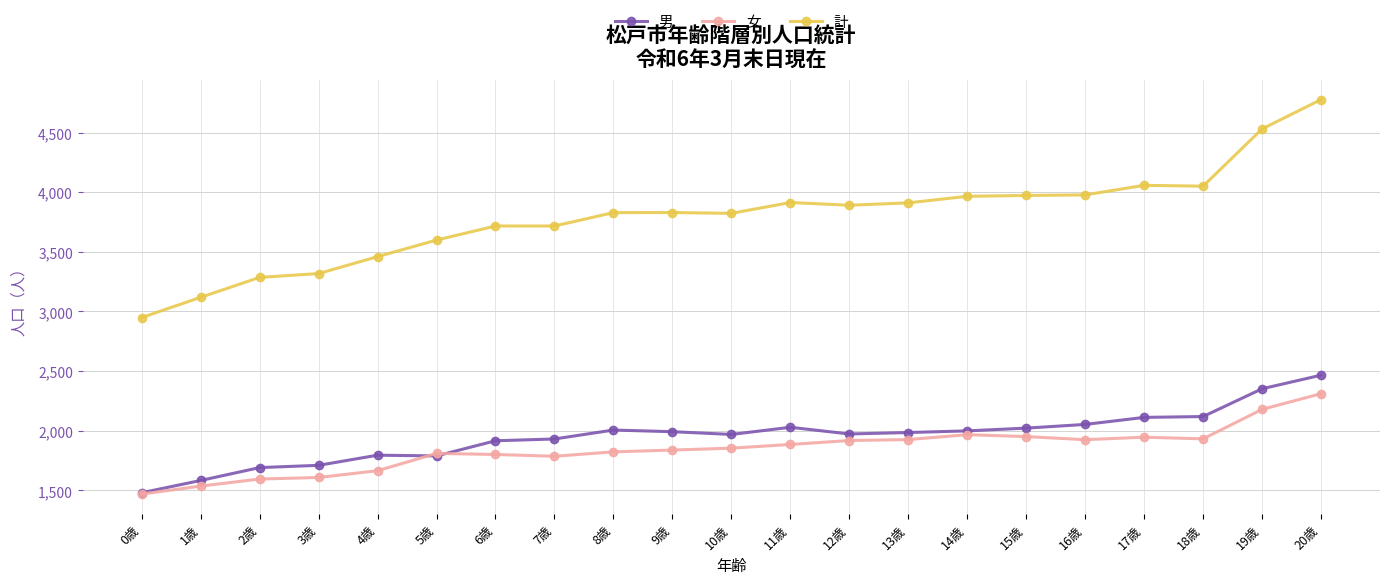

At which category is the sum across all series the highest?

20歳